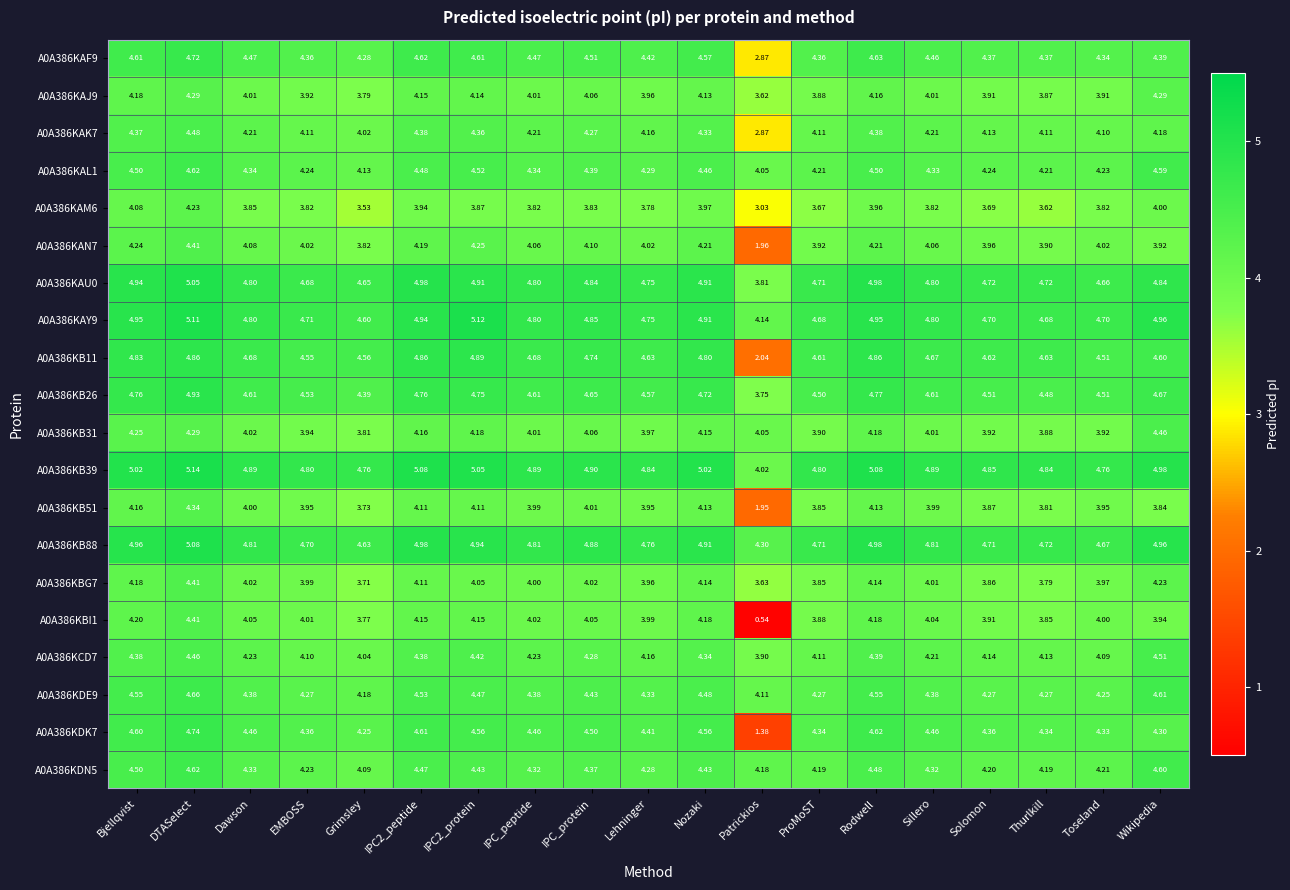

At which category does the chart reach its peak across all series?

DTASelect